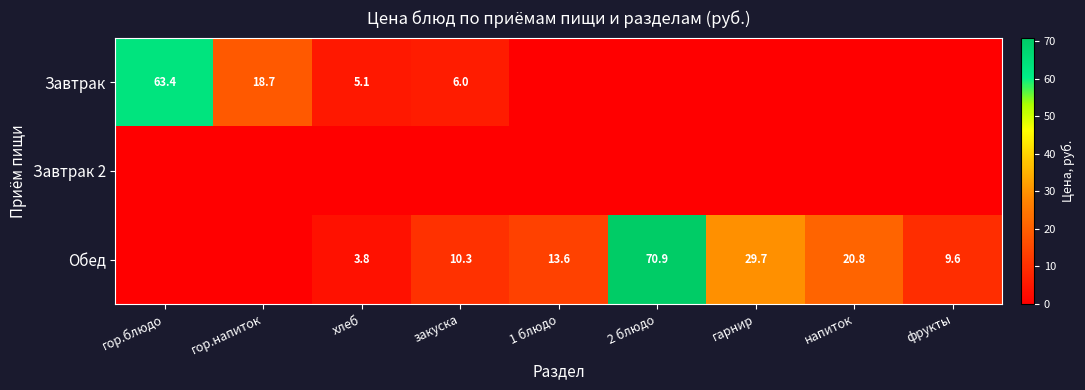

Is it true that Завтрак equals 63.4 at гор.блюдо?

True